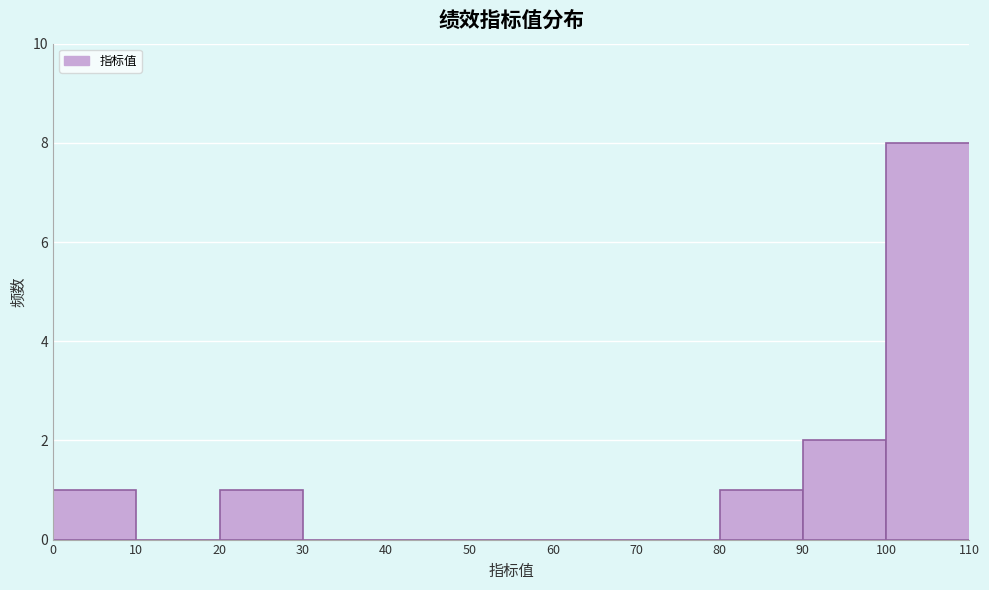

Reading left to right, transcribe this chart: for each bar, give the range it covers on the x-axis and its height. The values are not printed on the chart, so give them approximately, as read against the axis.

0 to 10: 1
10 to 20: 0
20 to 30: 1
30 to 40: 0
40 to 50: 0
50 to 60: 0
60 to 70: 0
70 to 80: 0
80 to 90: 1
90 to 100: 2
100 to 110: 8